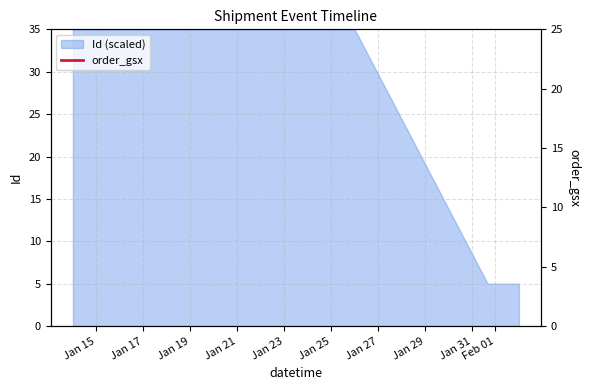

True or false: the data has more than 0 interior local peaks.

False